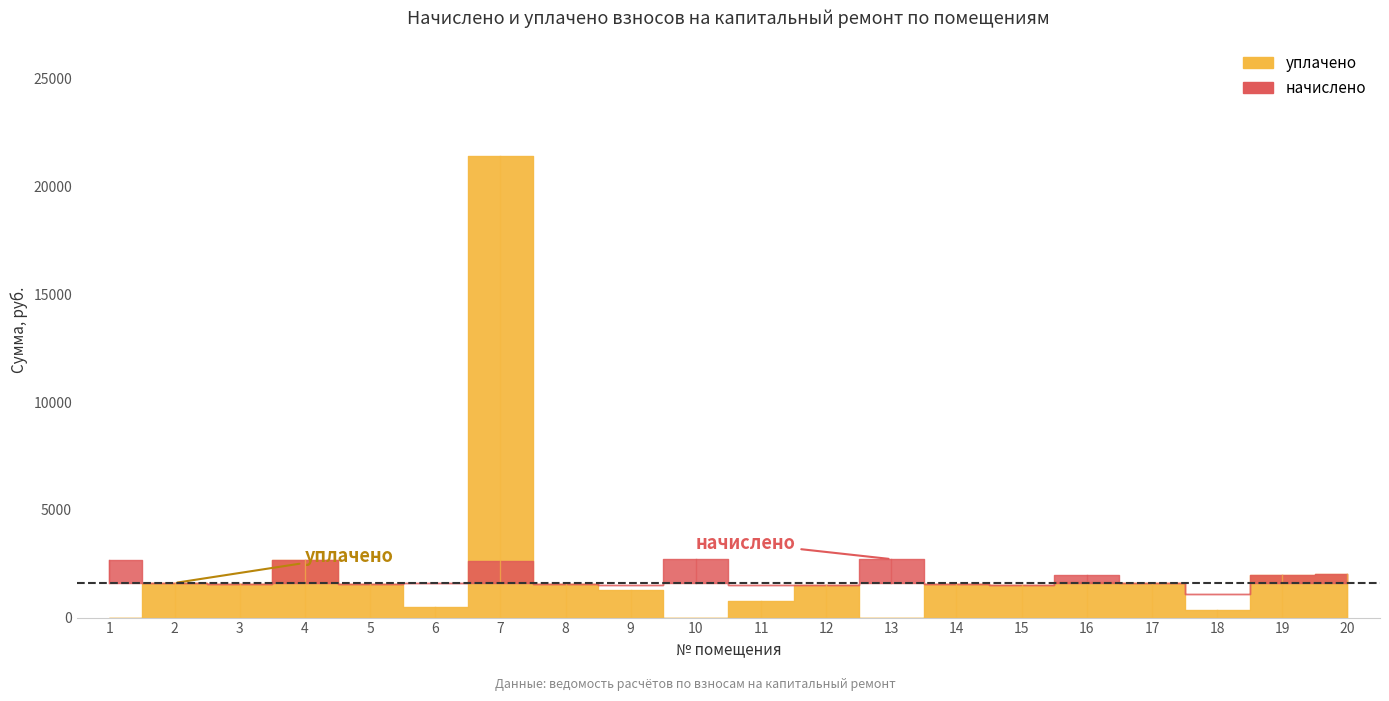

Which series has the widest spread of values?

уплачено